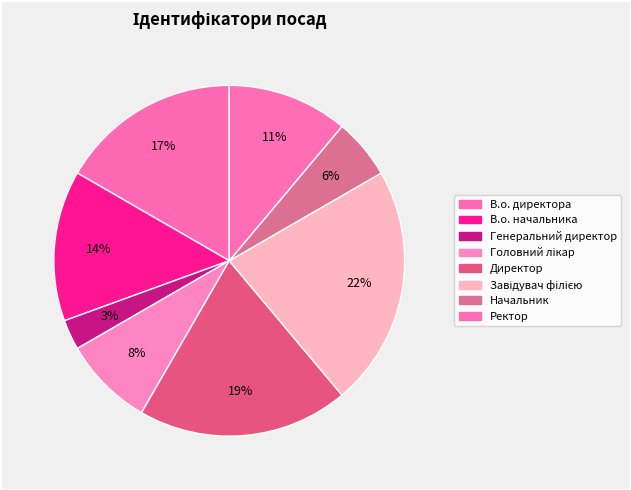

Which category has the biggest portion of the pie?

Завідувач філією